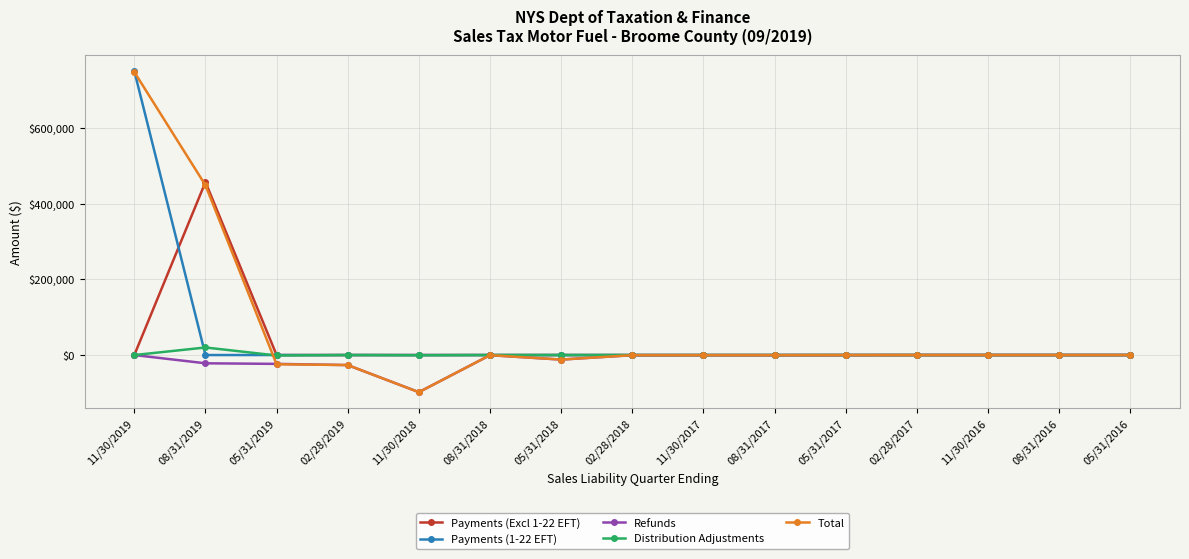

Which series has the largest range (max minus min)?

Total